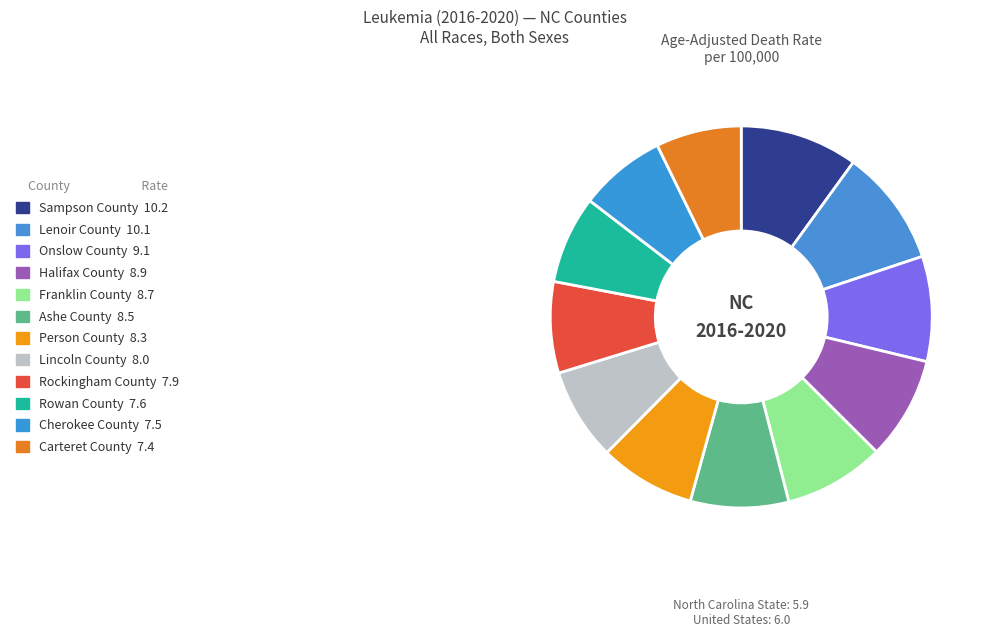

How many slices are in this pie chart?

12